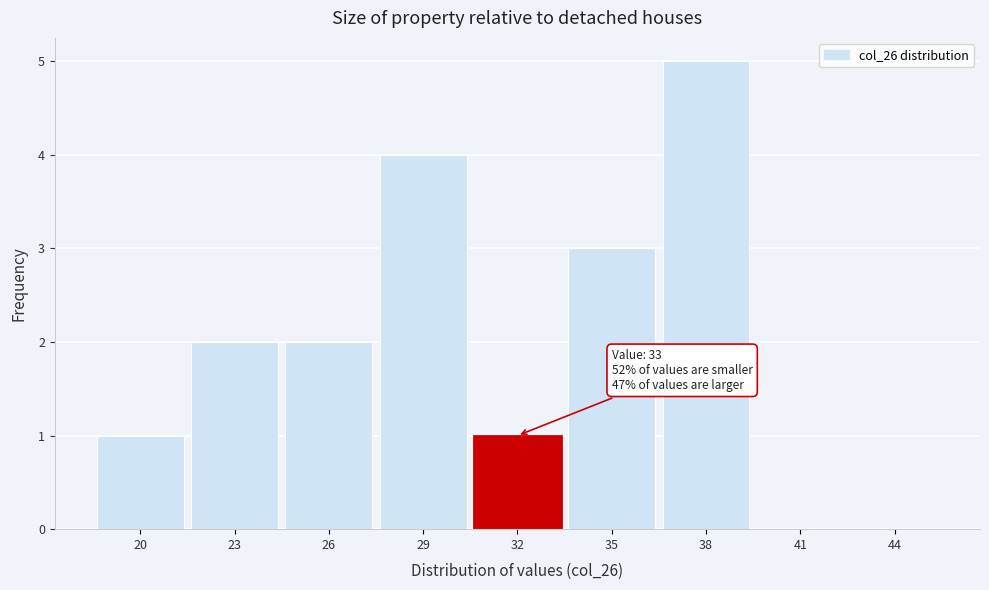

Reading left to right, what are all the values shown in this chart?

20=1	23=2	26=2	29=4	32=1	35=3	38=5	41=0	44=0